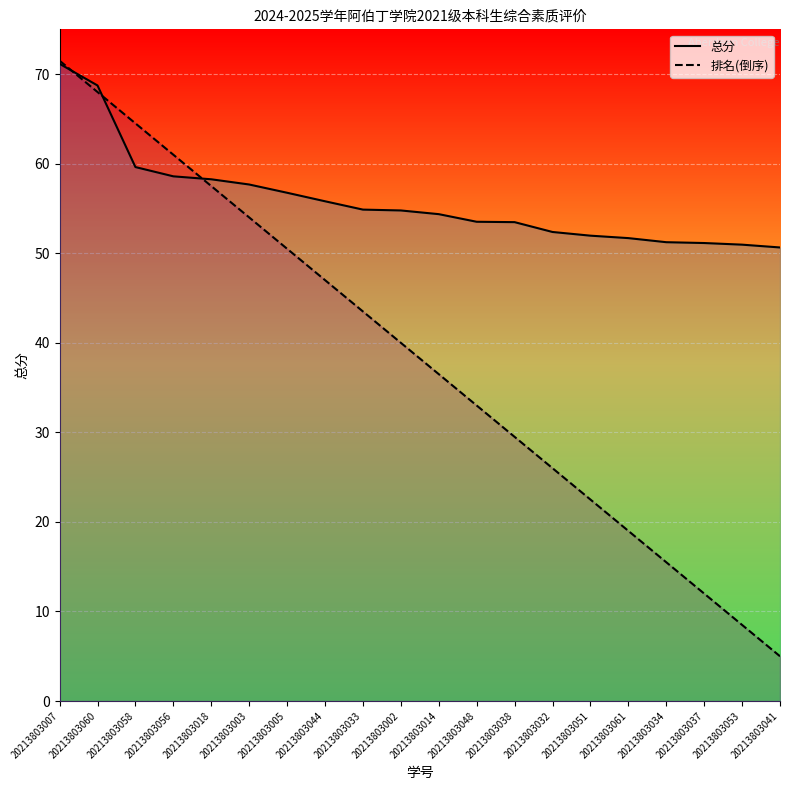

At which category does the chart reach its peak across all series?

20213803007